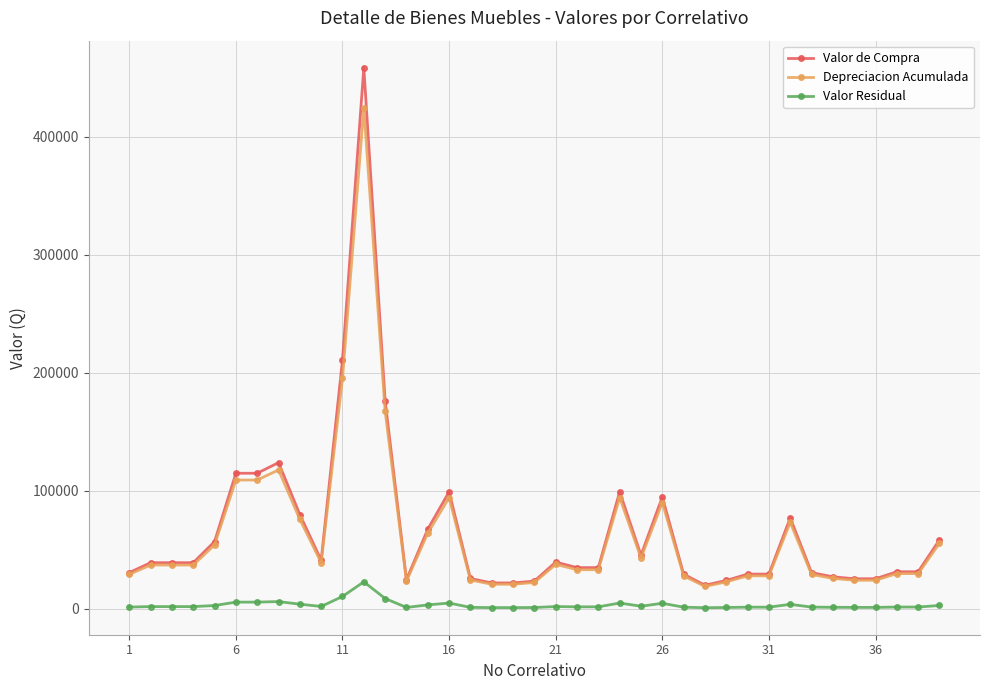

True or false: Valor de Compra has more than 2 interior local peaks.

True